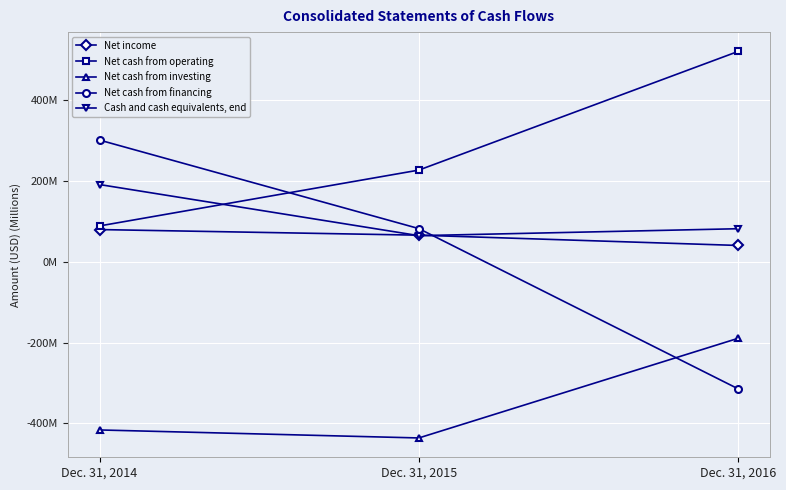

Does the chart have visible grid lines?

Yes